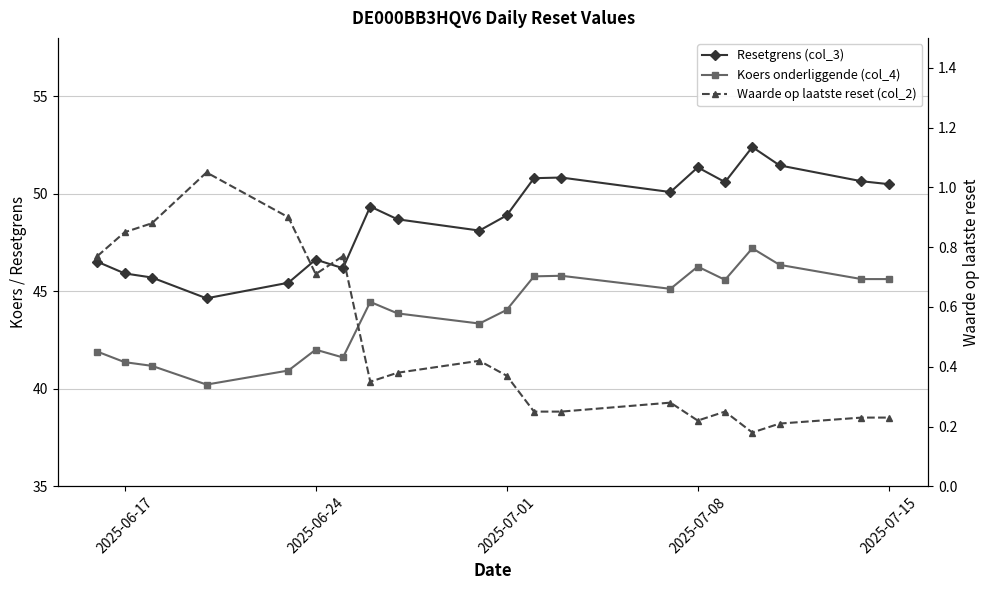

At how many categories does at least one series exceed 35?

20